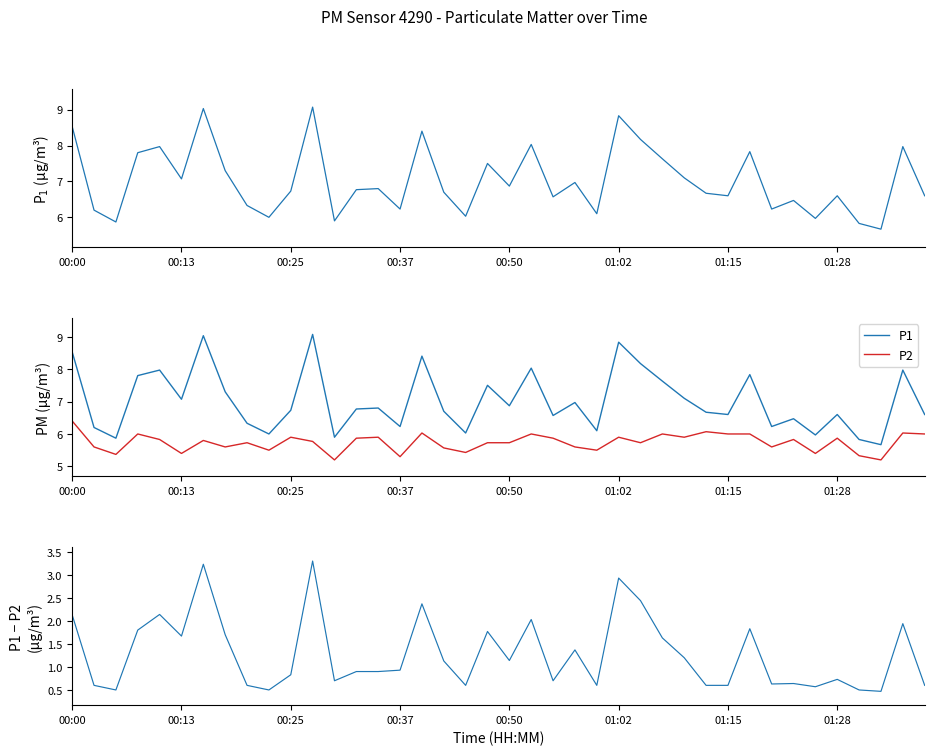

True or false: P1 - P2 (Δ) and P1 cross at least once.

False